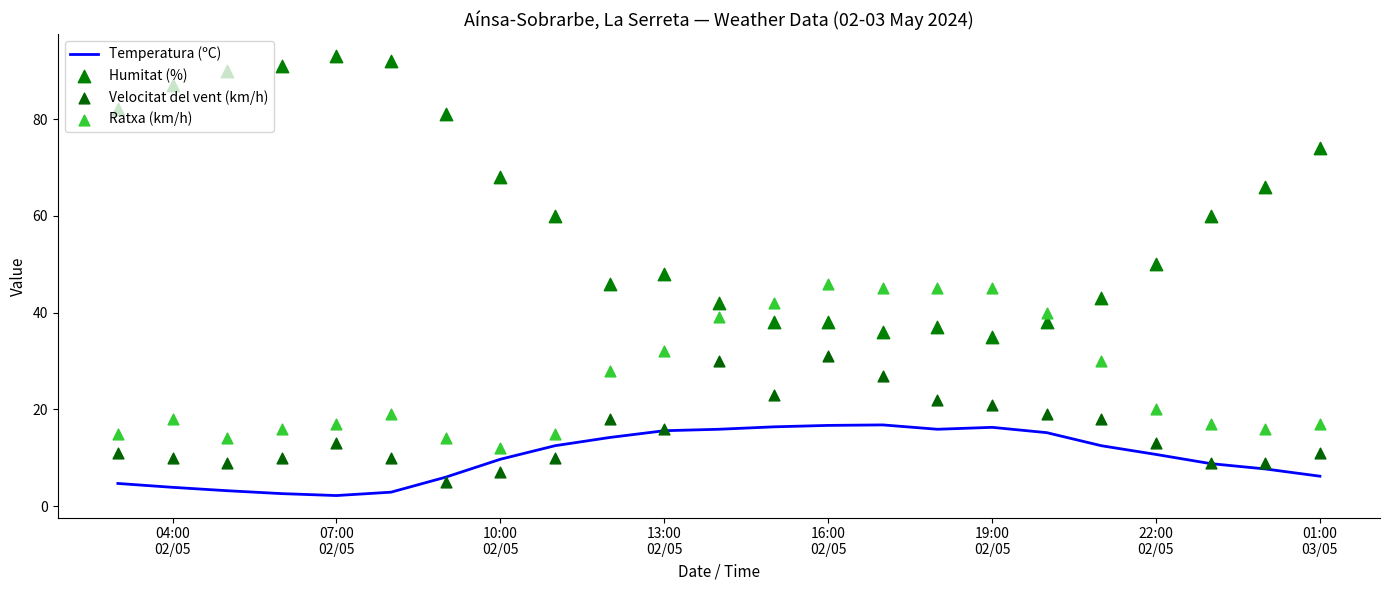

Which series reaches the minimum Y coordinate?

Temperatura (ºC)